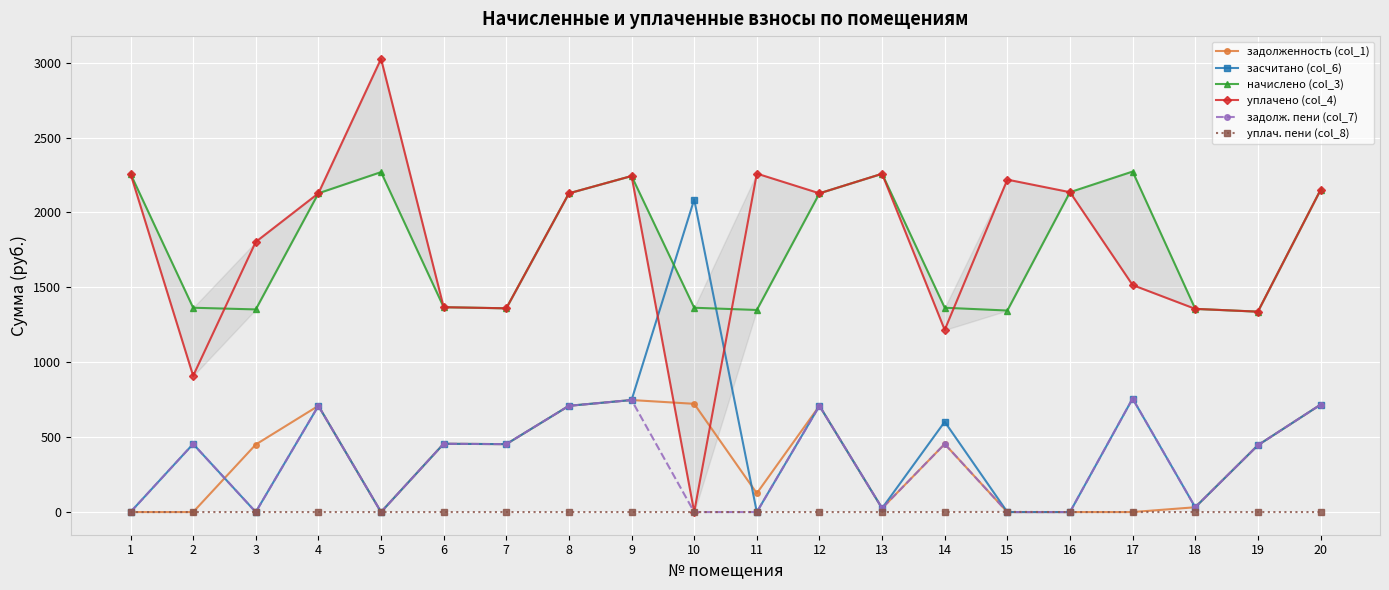

The value of засчитано (col_6) at 16 is 0.0. True or false?

True